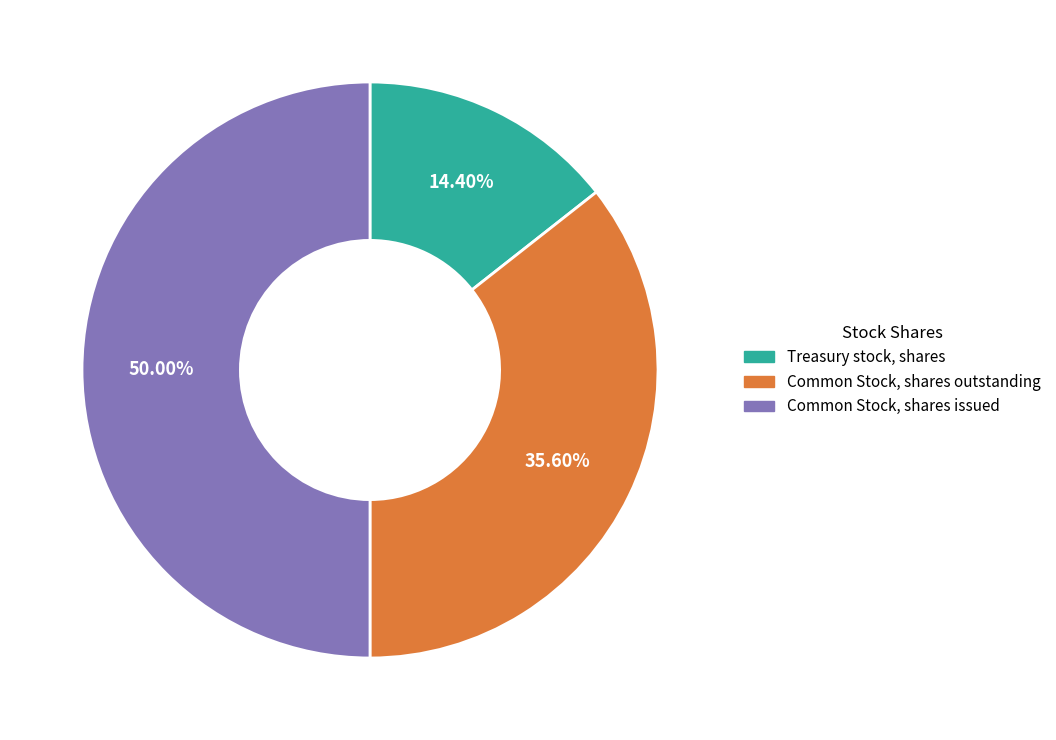

Rank the categories by value from lowest to highest.

Treasury stock, shares, Common Stock, shares outstanding, Common Stock, shares issued